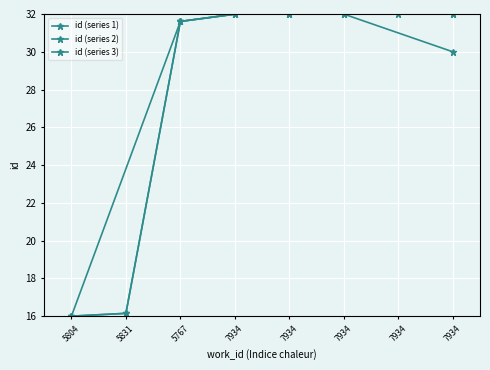

How many values are below 31?

2